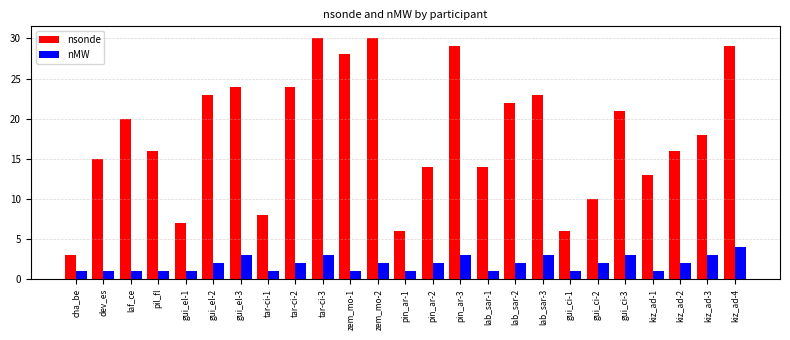

Which series changed the most between dev_es and gui_el-1?

nsonde